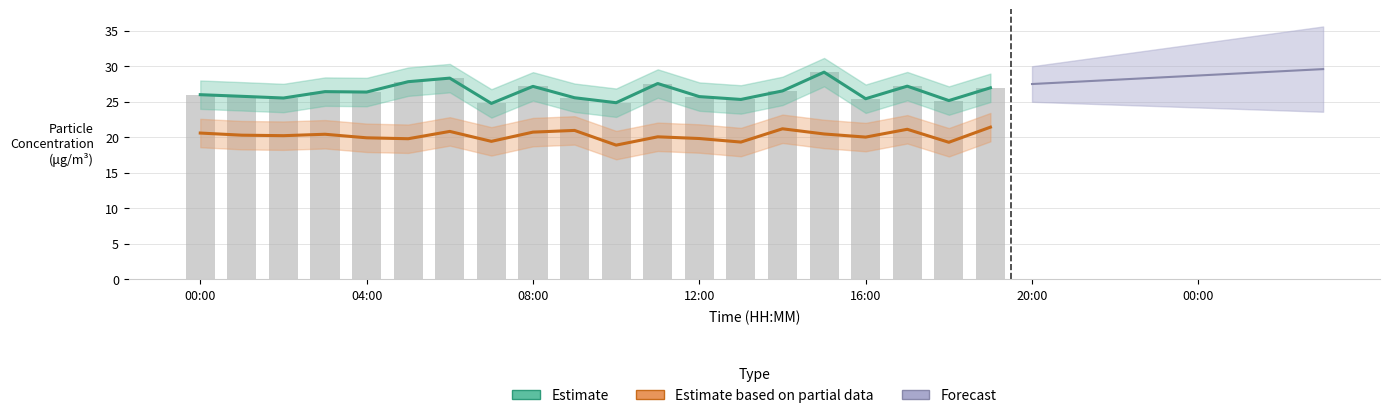

Is it true that Estimate based on partial data equals 20.1 at 11?

True